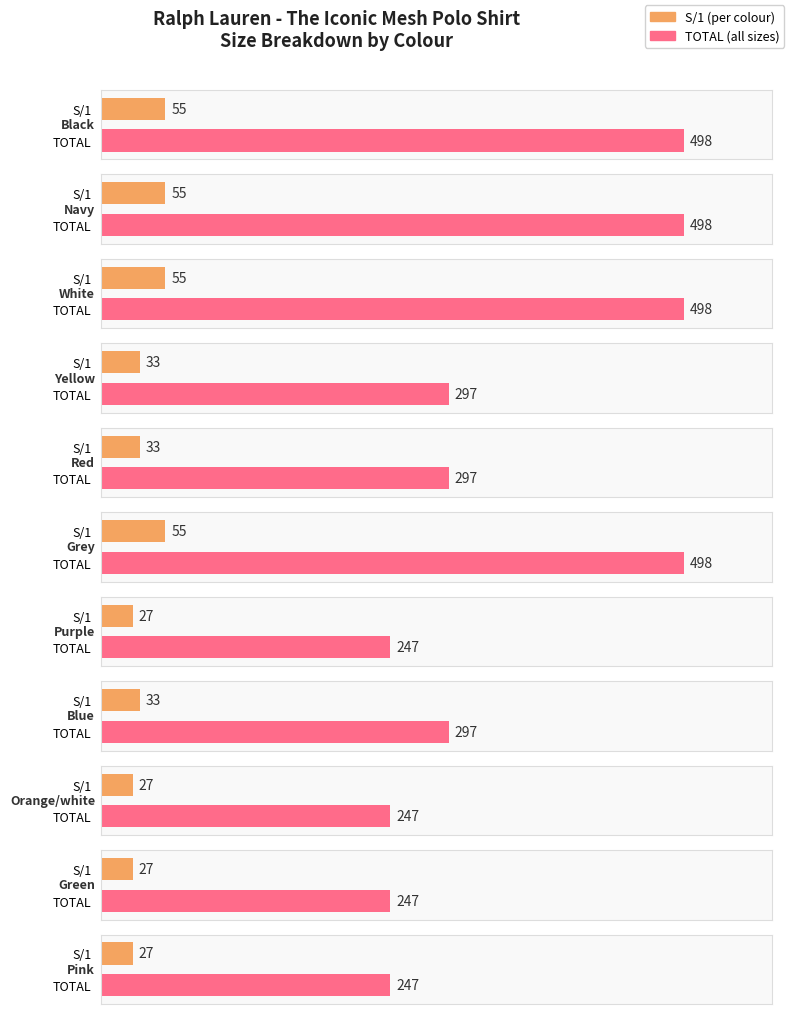

Which has a higher value, Blue or Pink?

Blue